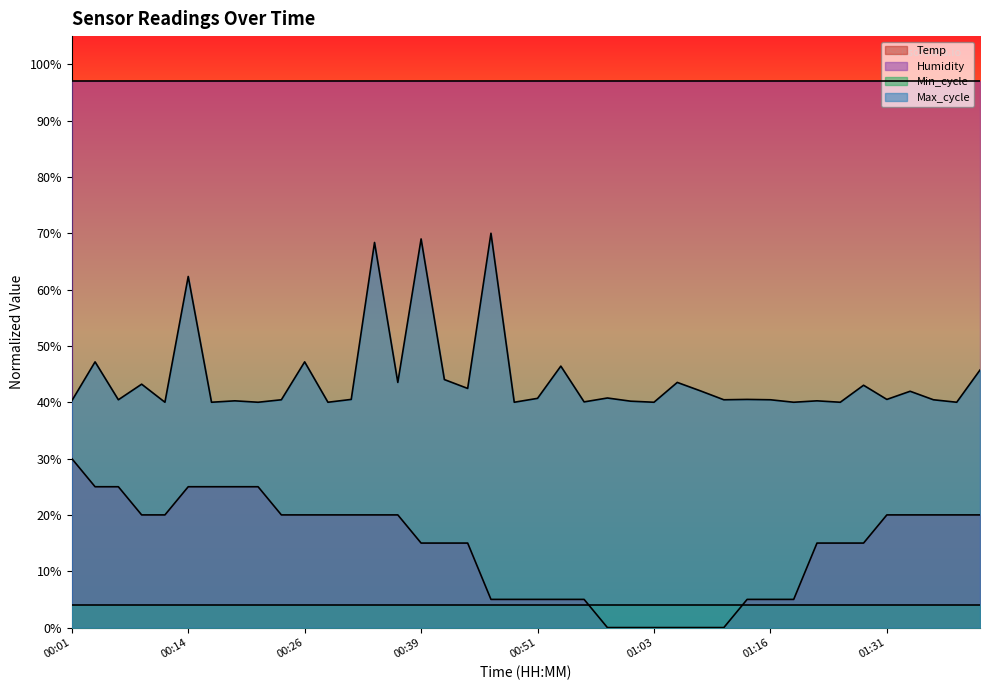

How many Temp values are between 0 and 1?

40